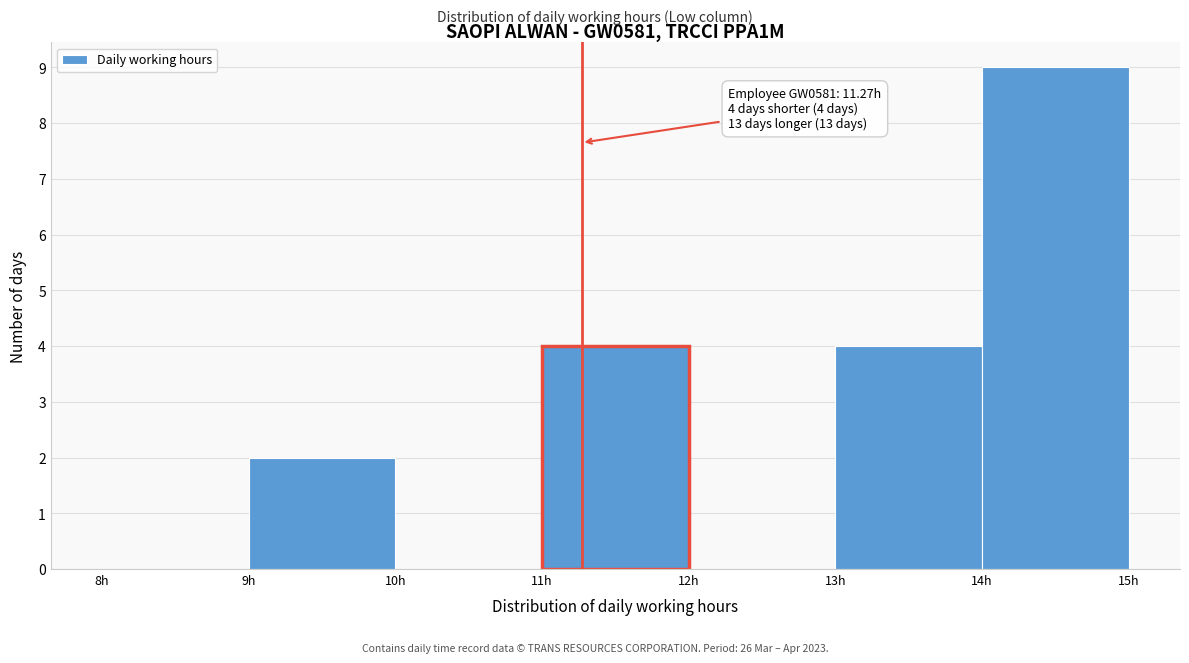

Which range on the x-axis has the tallest bar?

14 to 15